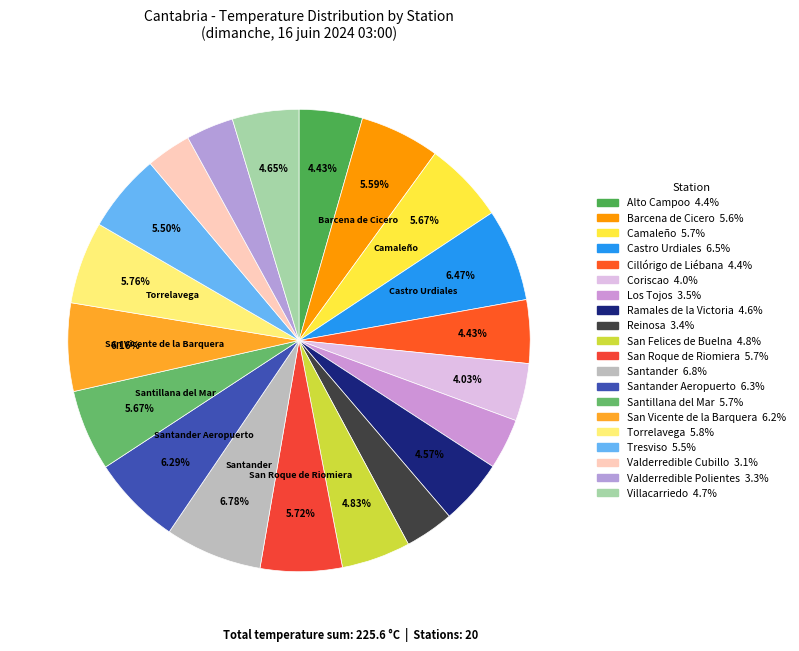

To the nearest percent, what is the difference between the largest and smallest slice percentages?

4%